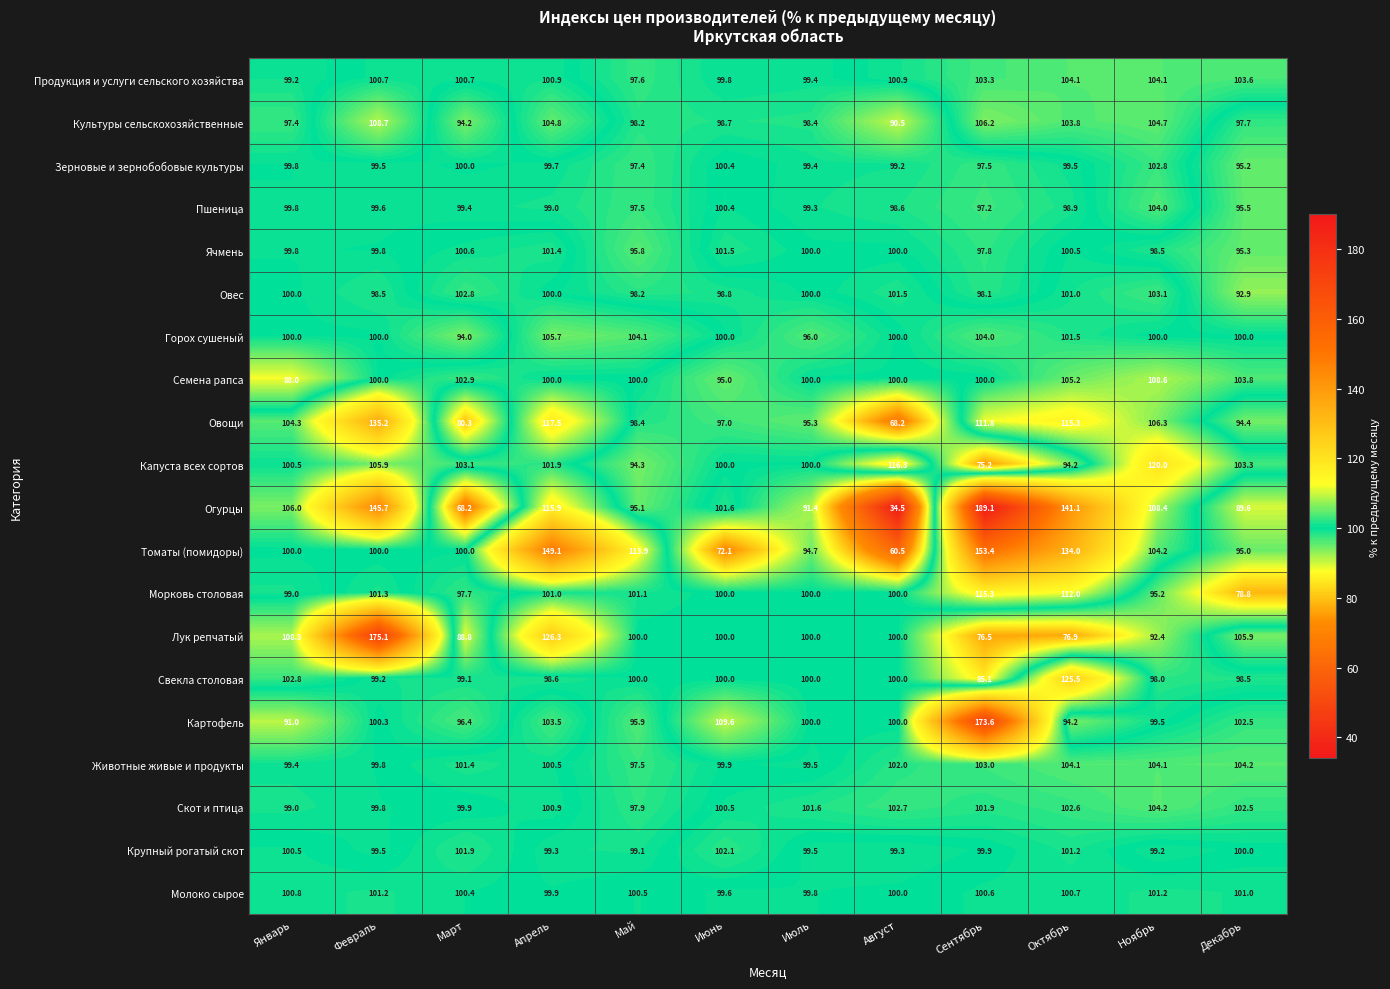

What is the sum of all Овощи values?

1224.0